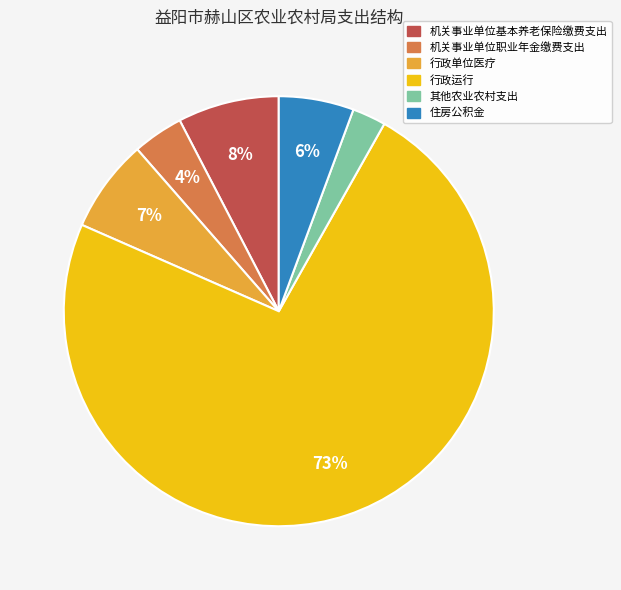

How many segments does this pie chart have?

6